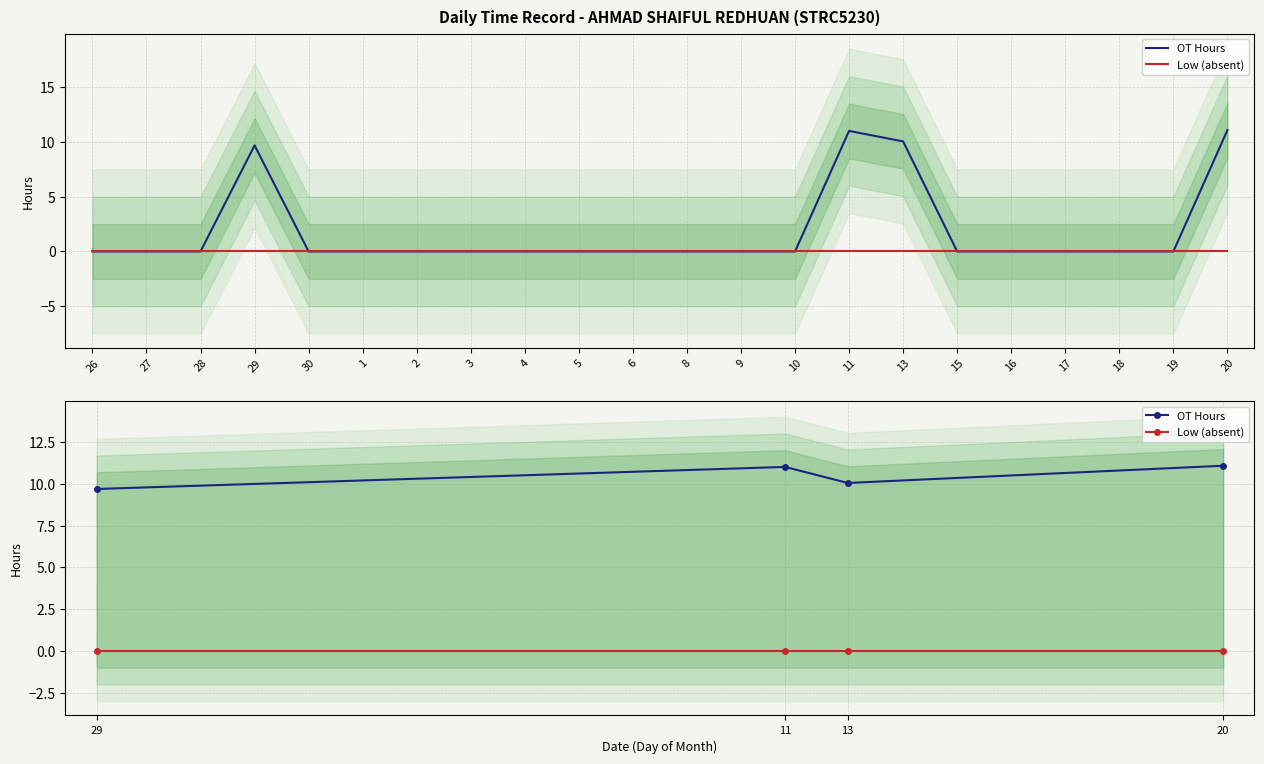

At how many categories does at least one series exceed 10?

3